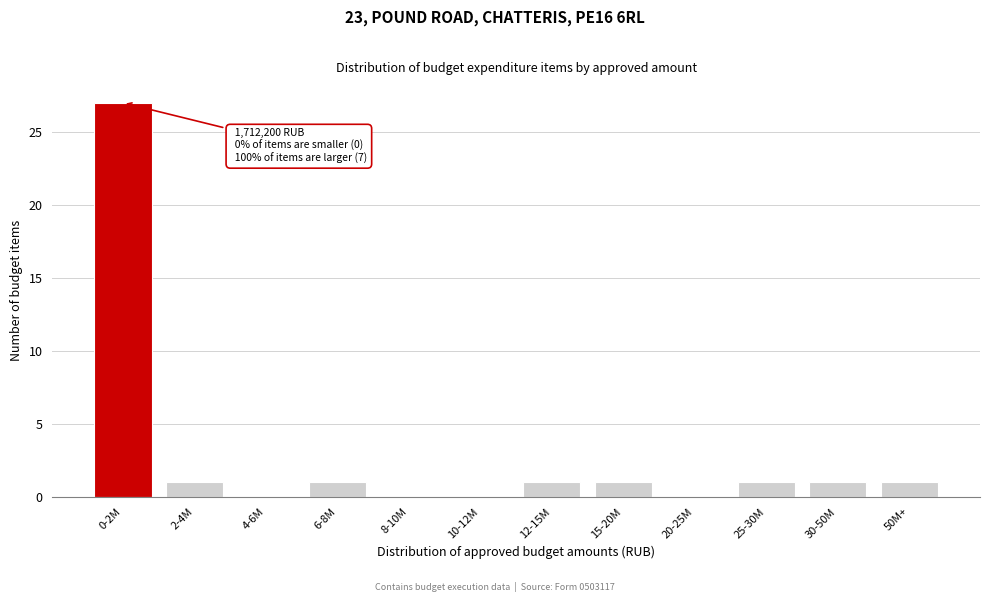

Reading left to right, list all the values displayed in this chart.

0-2M=27	2-4M=1	4-6M=0	6-8M=1	8-10M=0	10-12M=0	12-15M=1	15-20M=1	20-25M=0	25-30M=1	30-50M=1	50M+=1